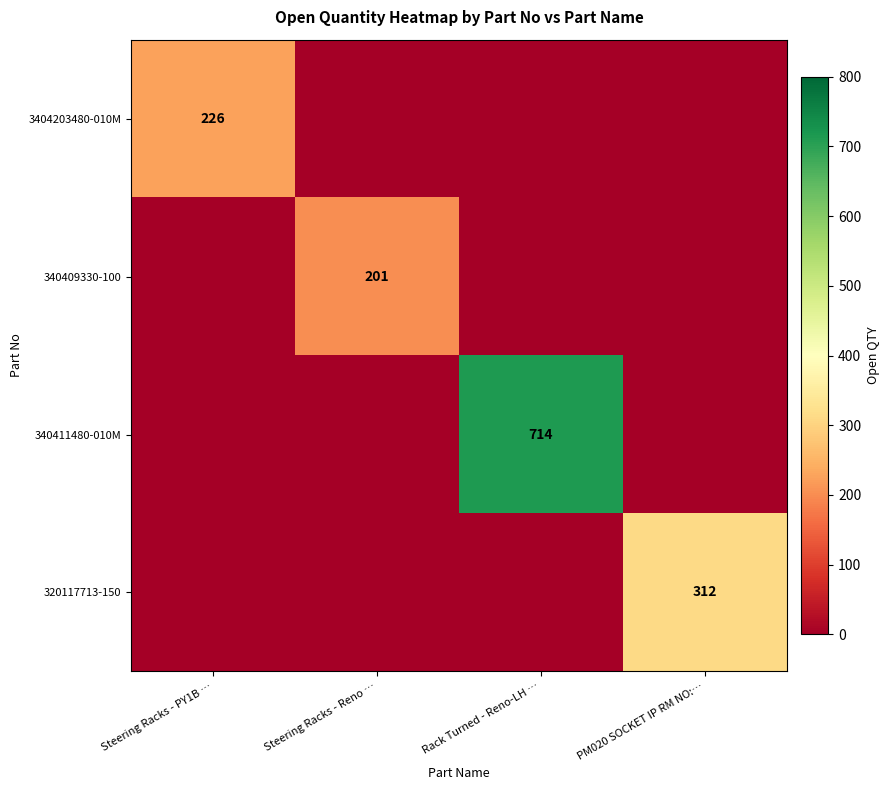

The value of 340411480-010M at Rack Turned - Reno-LH … is 714. True or false?

True